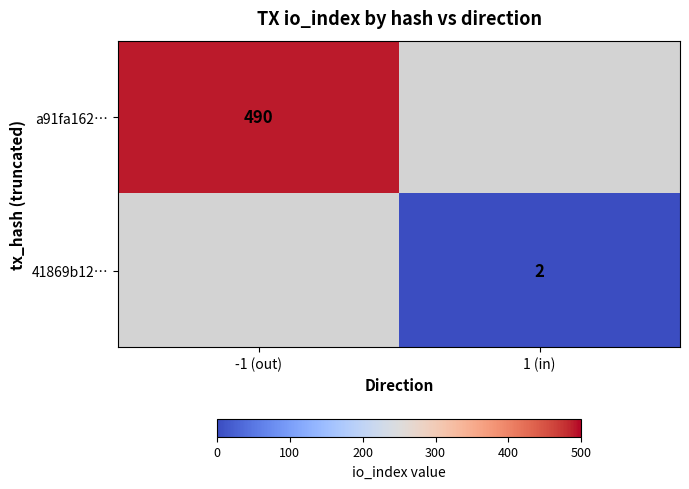

The value of a91fa162… at -1 (out) is 715. True or false?

False